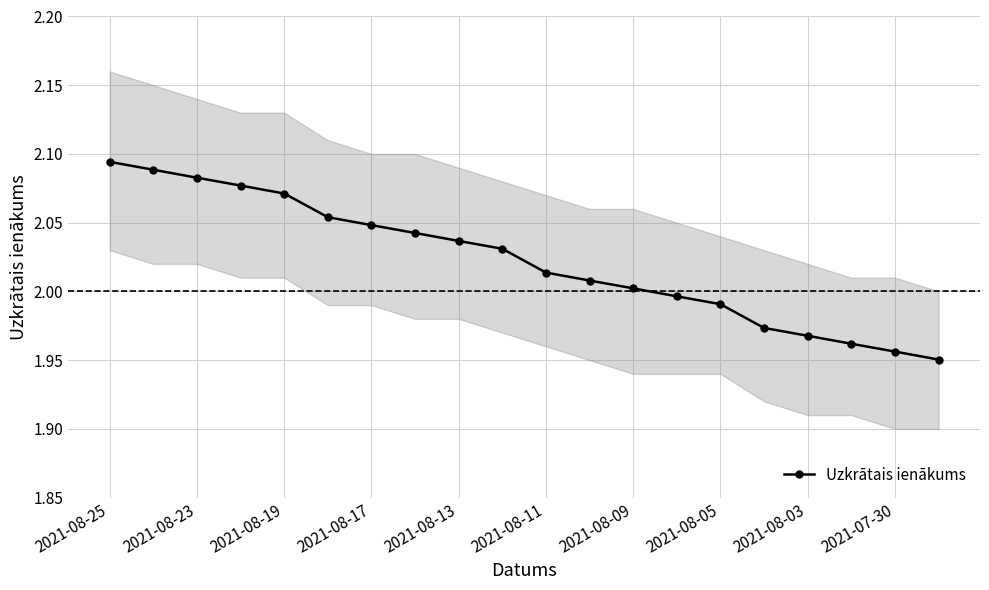

The value of Uzkrātais ienākums at 2021-07-30 is 1.1. True or false?

False